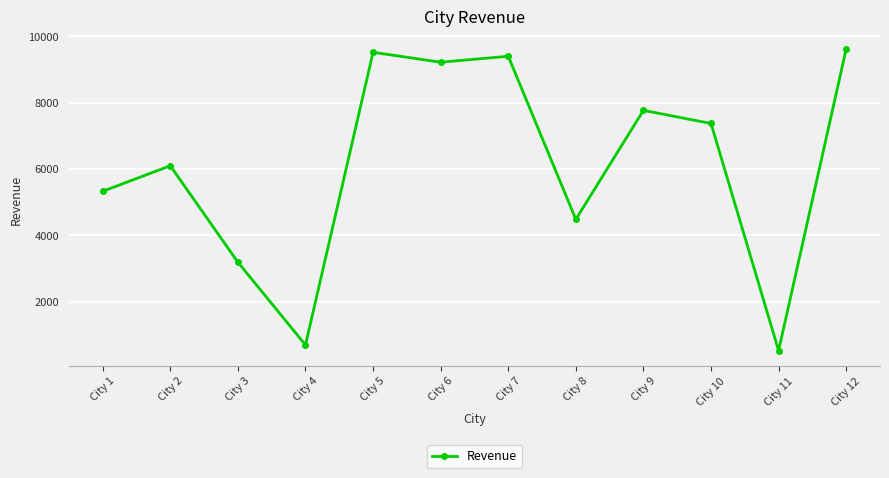

Reading right to left, transcribe all the data shown in this chart.

City 12=9623	City 11=519	City 10=7372	City 9=7768	City 8=4479	City 7=9400	City 6=9220	City 5=9520	City 4=690	City 3=3187	City 2=6097	City 1=5326